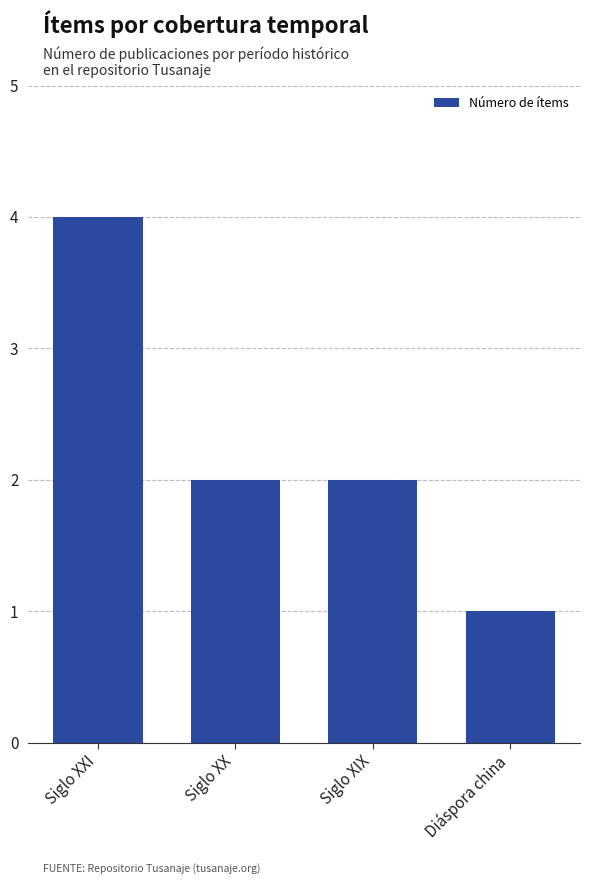

Which label corresponds to the largest value in the chart?

Siglo XXI